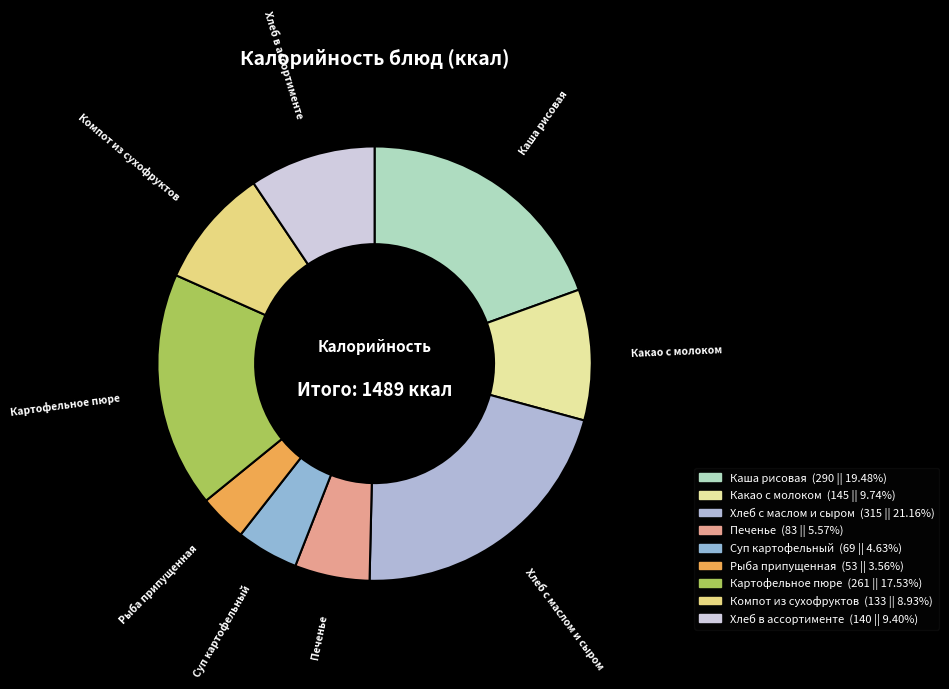

To the nearest percent, what is the difference between the largest and smallest slice percentages?

18%